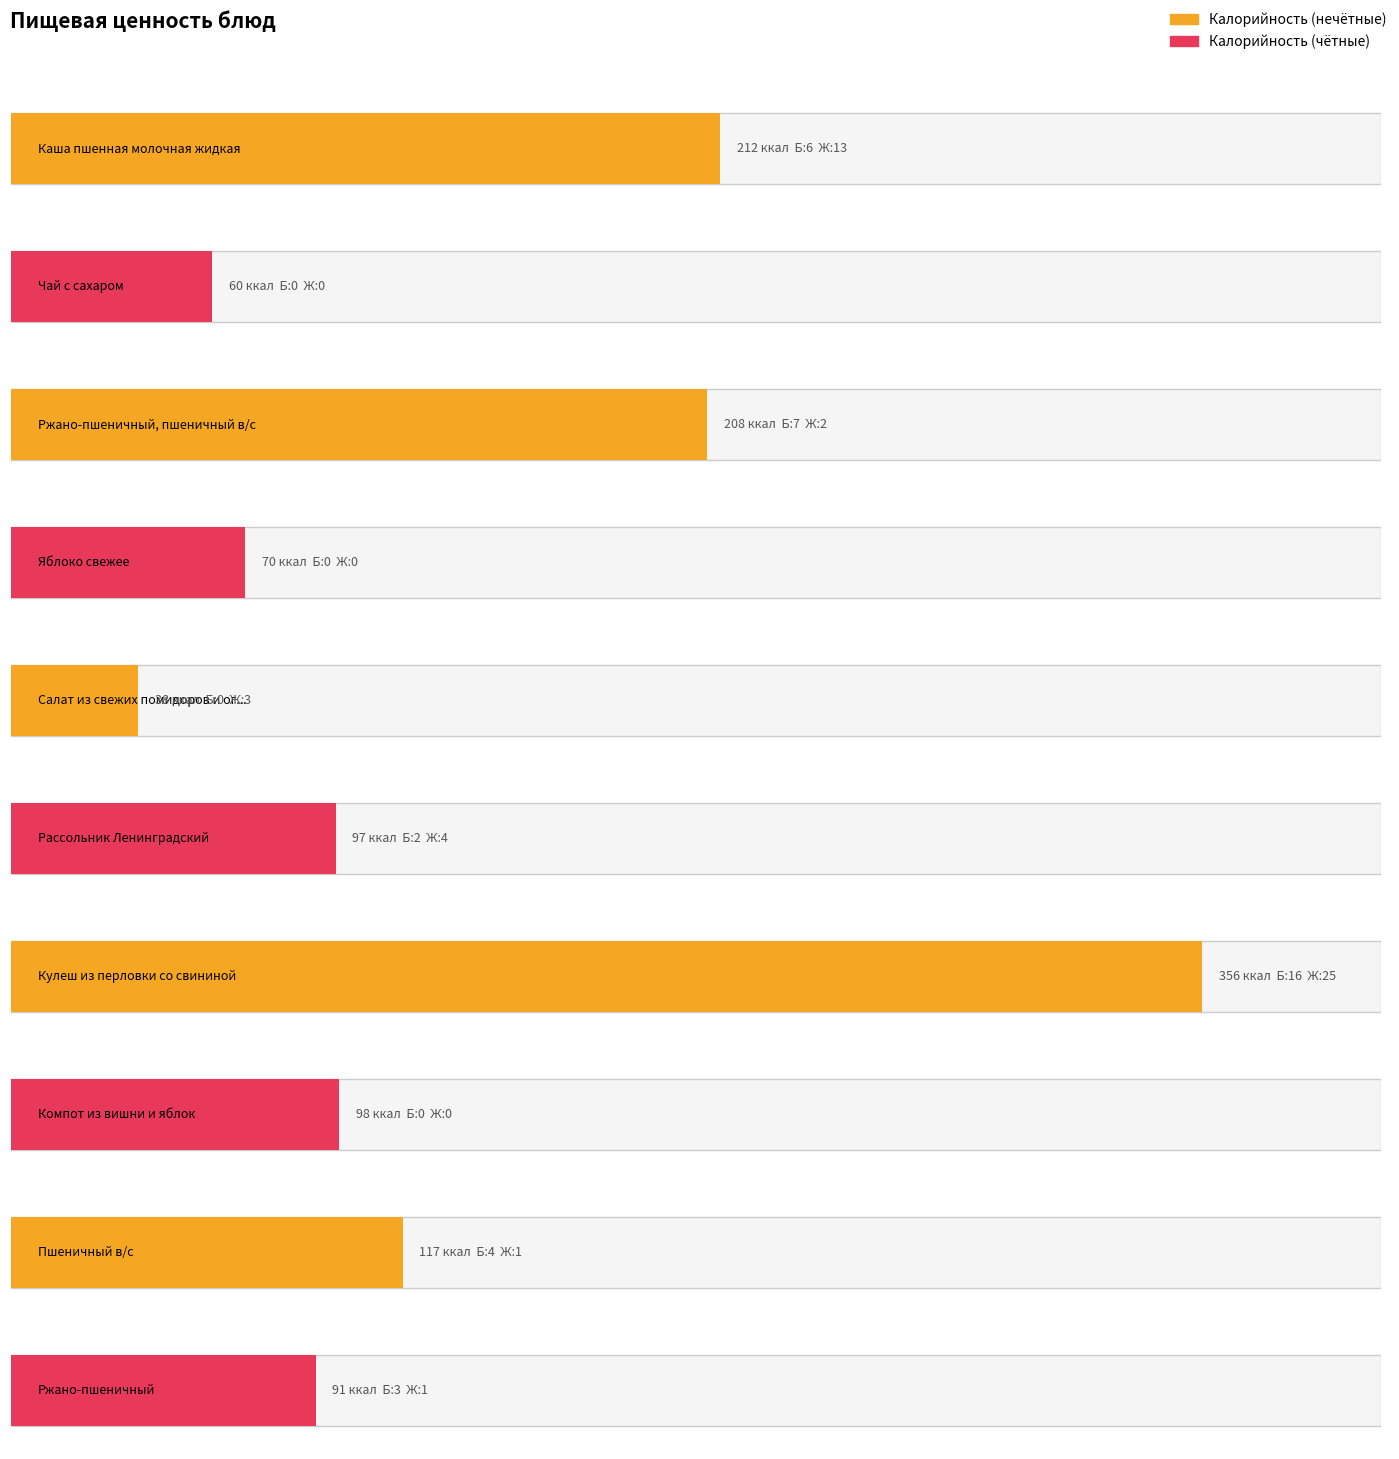

Is it true that Жиры equals 1 at Ржано-пшеничный?

True